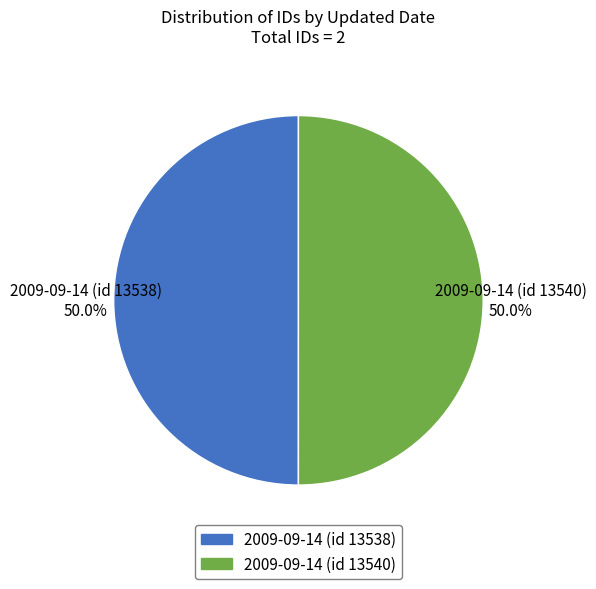

How many slices are in this pie chart?

2